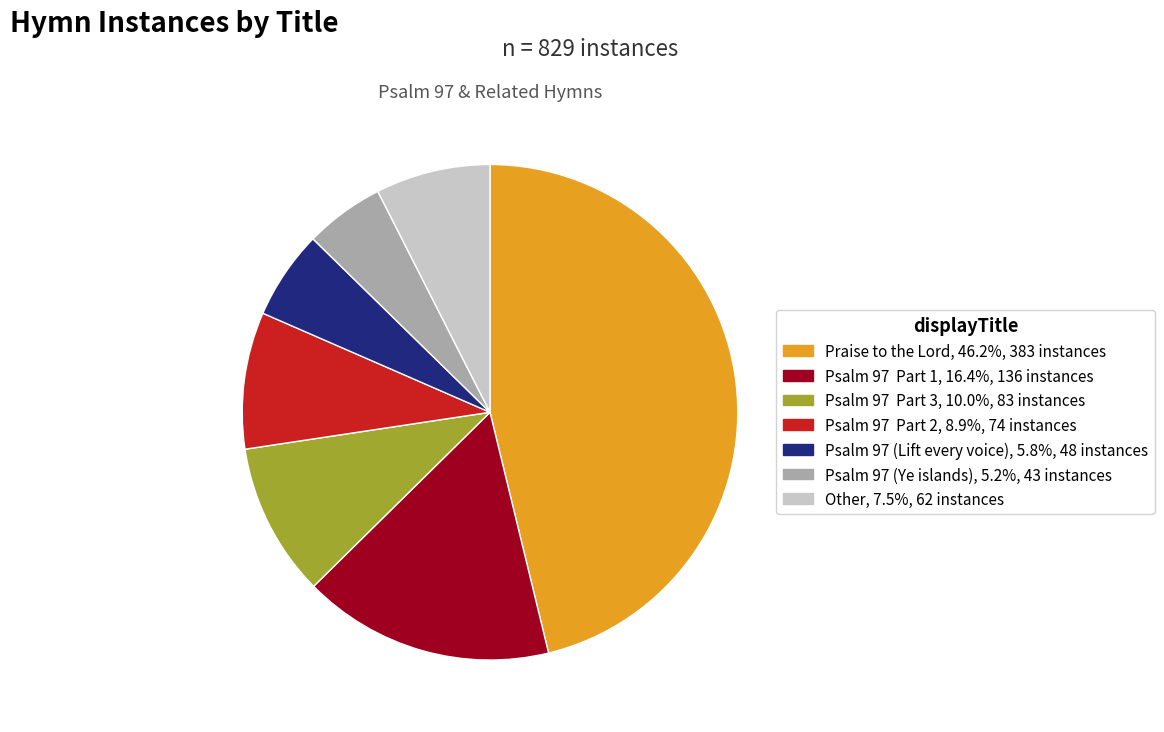

How many slices are in this pie chart?

7